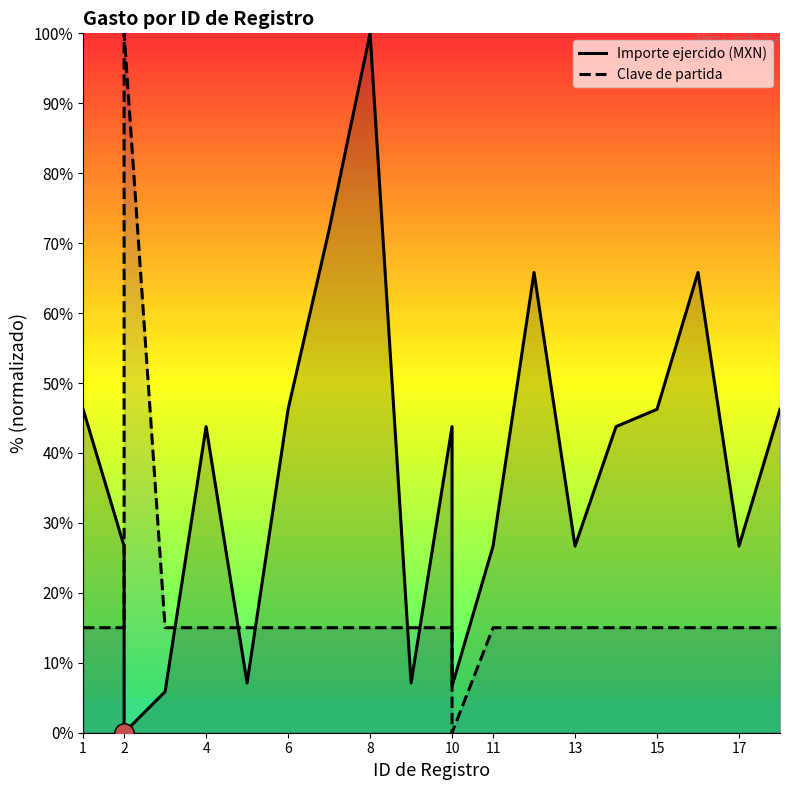

Is the value of Clave de partida at 1 greater than the value of Importe ejercido (MXN) at 15?

No